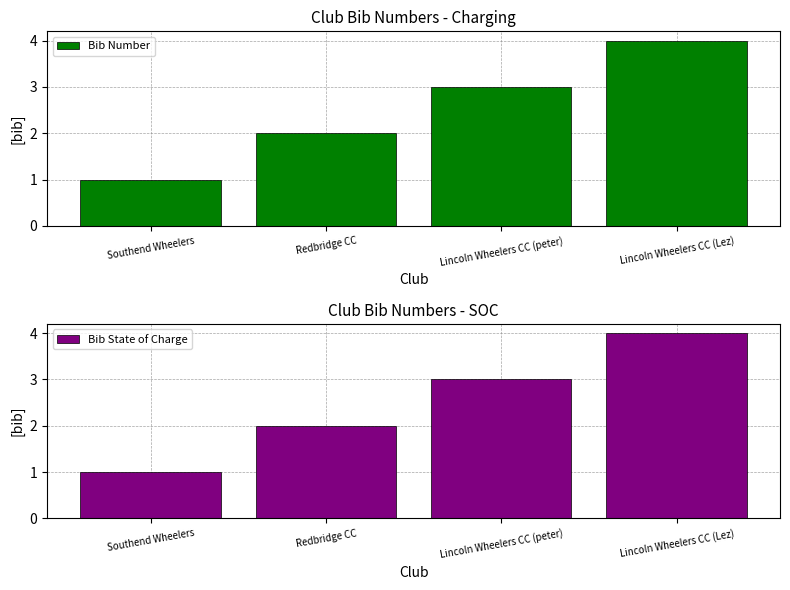

At which label does Bib State of Charge reach its minimum?

Southend Wheelers